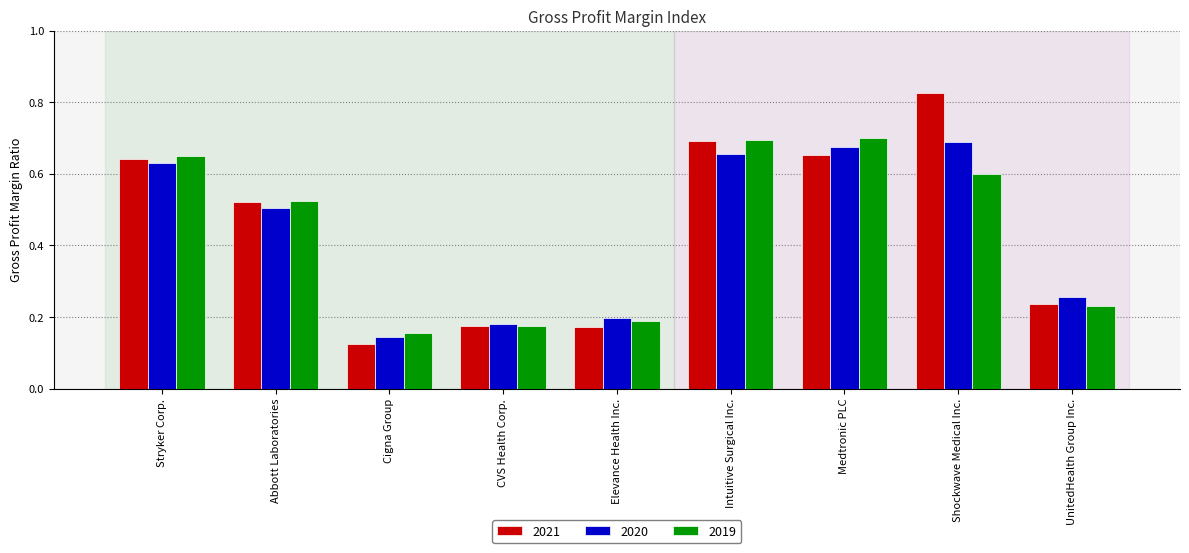

What is the label of the 9th bar from the right?

Stryker Corp.